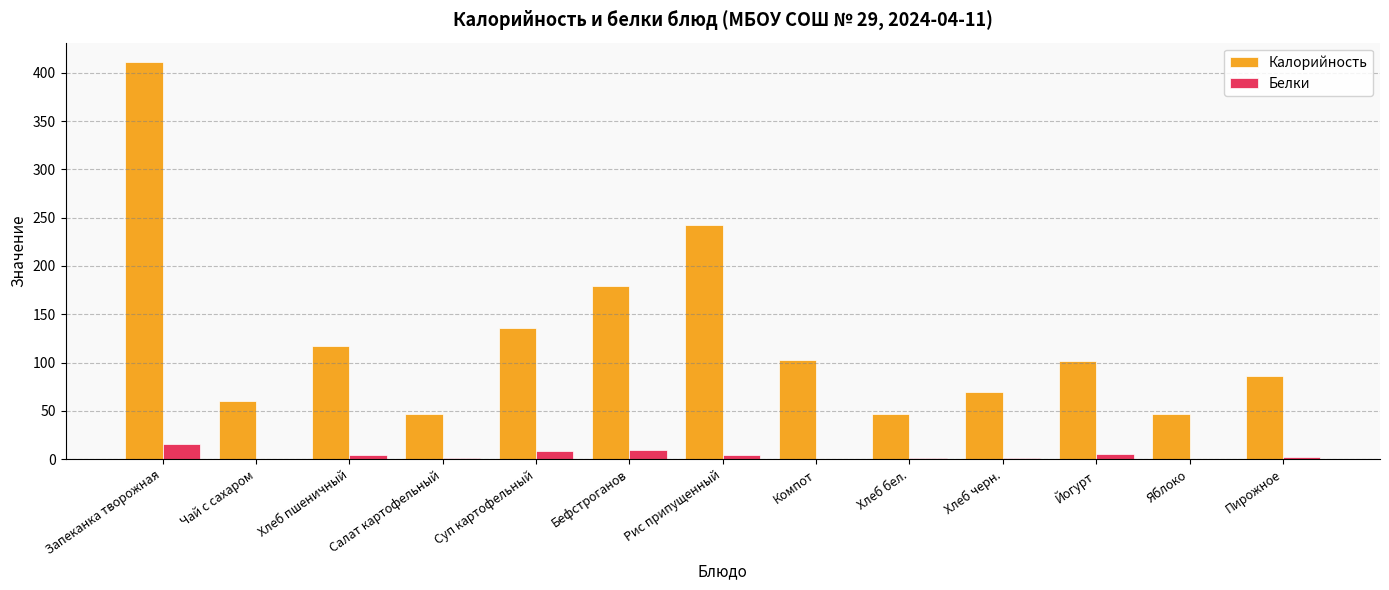

The value of Белки at Хлеб черн. is 1.7. True or false?

True